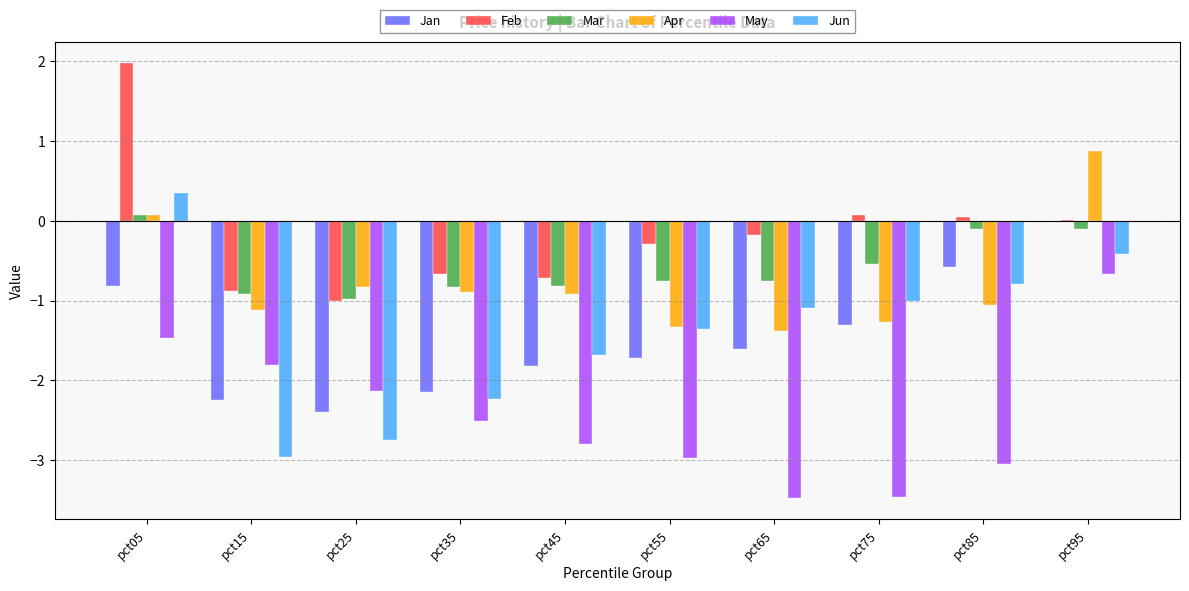

Which category has the highest value in the May series?

pct95